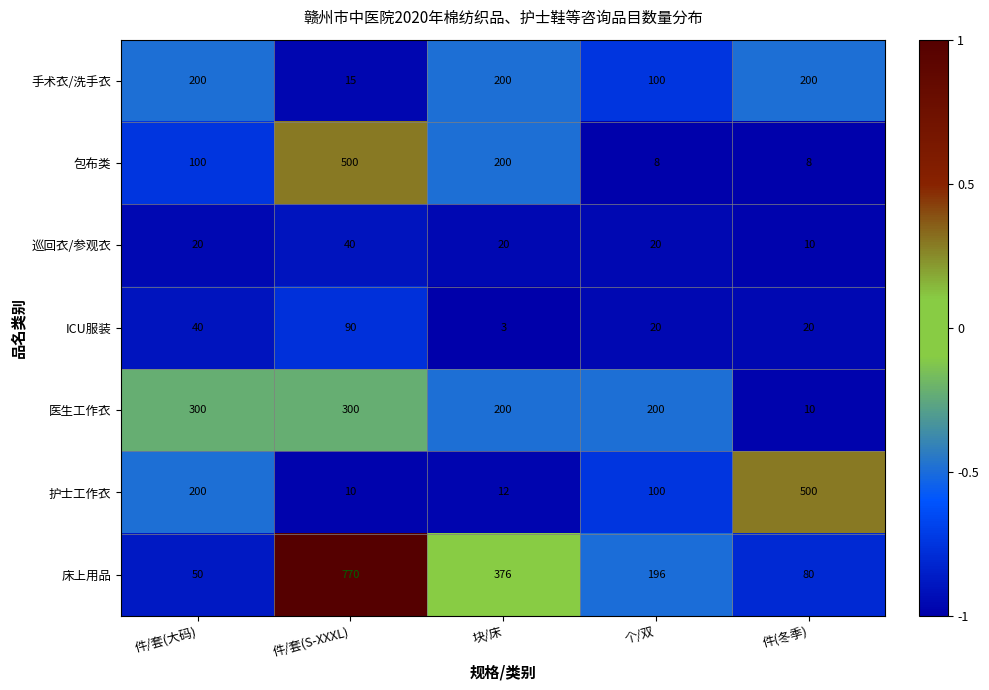

At which label does ICU服装 reach its minimum?

块/床